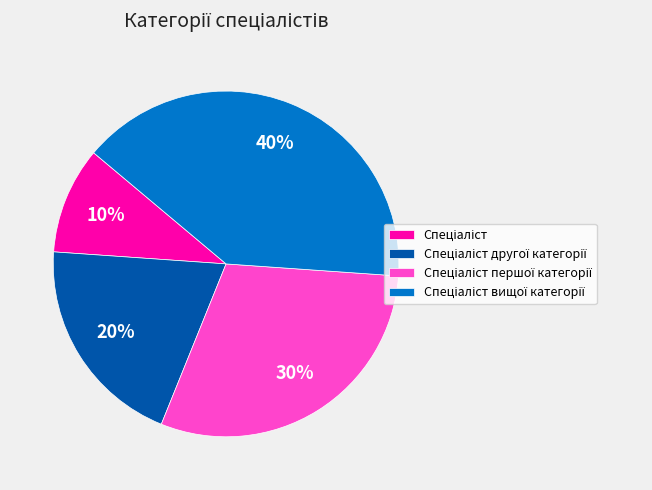

Does any single category account for the majority?

No